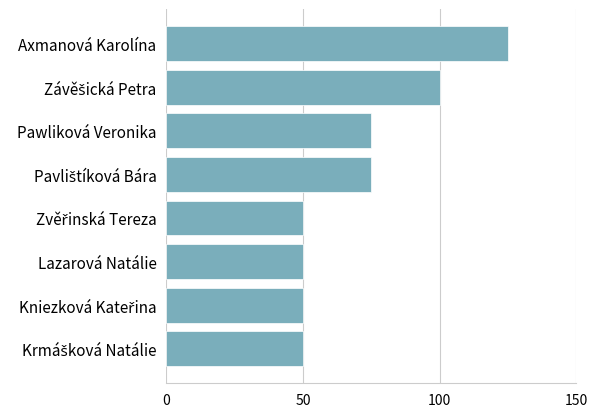

Approximately how many times larger is the value at Axmanová Karolína compared to Pawliková Veronika?

1.7